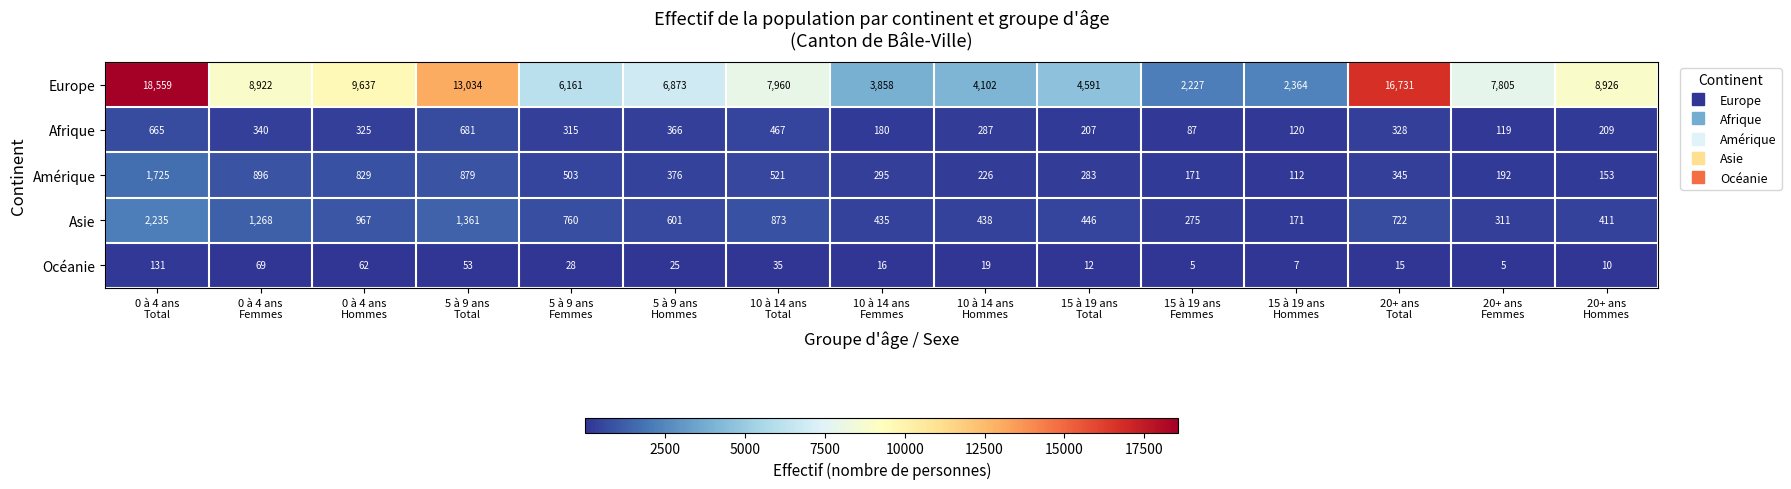

List the series in order of their peak value, highest first.

Europe, Asie, Amérique, Afrique, Océanie